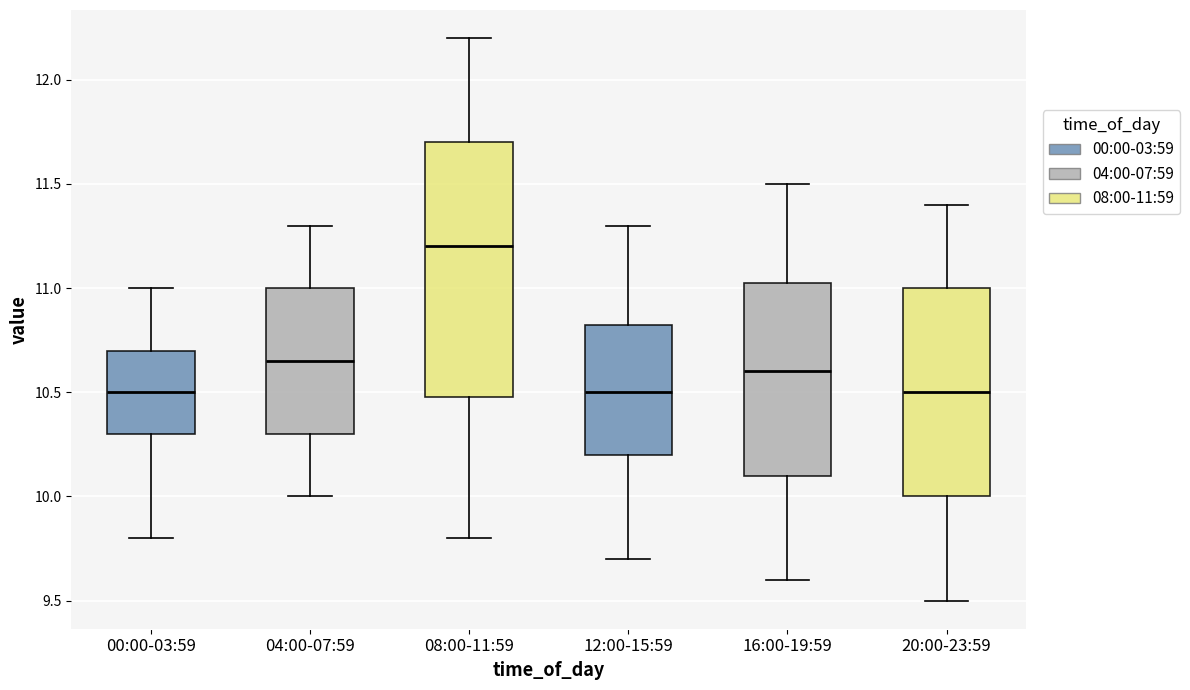

Which box has the highest median line?

08:00-11:59